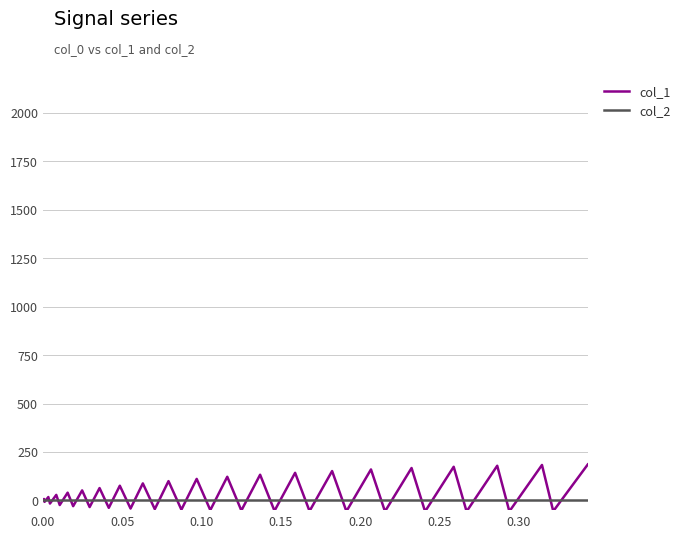

Which series has the widest spread of values?

col_1